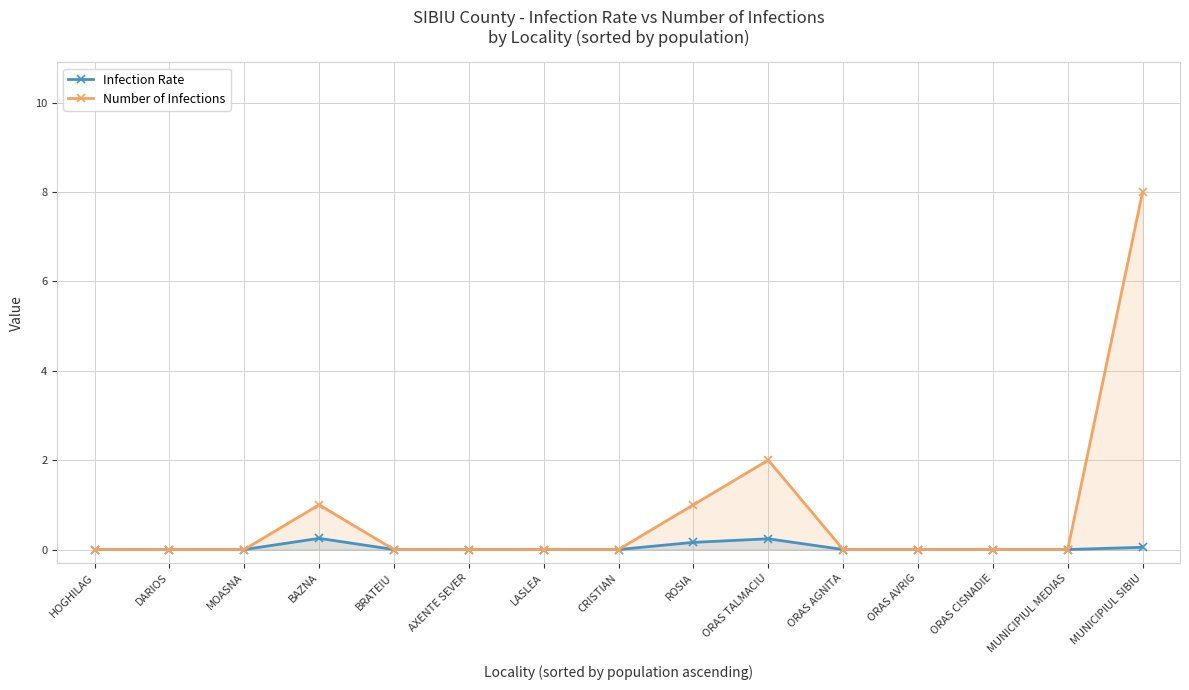

At MOASNA, list the series in order from largest to smallest.

Infection Rate, Number of Infections